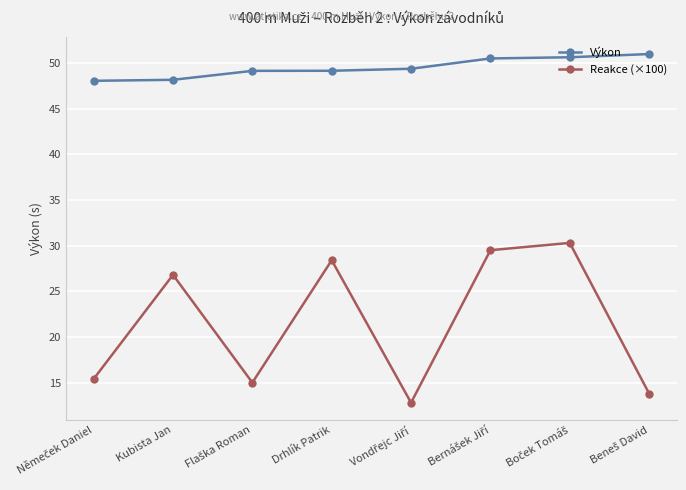

What is the lowest value of the Reakce (×100) series?

12.8